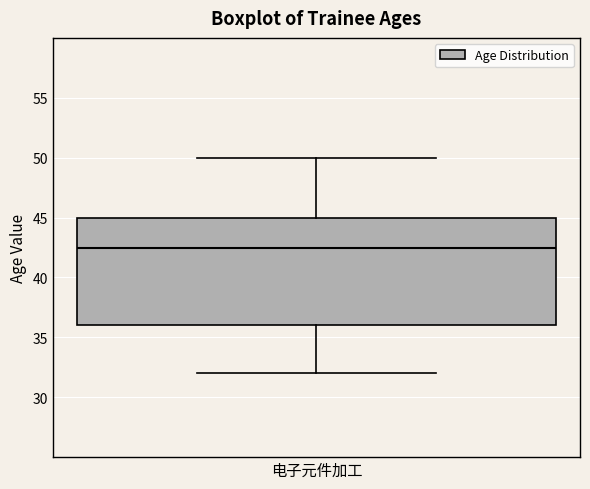

Transcribe this box plot: give where the median line is, the range the box spans, and where the two whiskers end, as read against the y-axis. The values are not printed on the chart, so give them approximately, as read against the axis.

median 42.5, box 36.0 to 45.0, whiskers 32.0 to 50.0